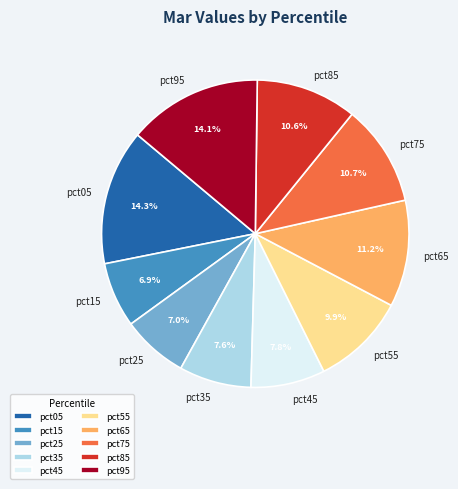

To the nearest percent, what is the combined percentage of pct15 and pct35?

14%